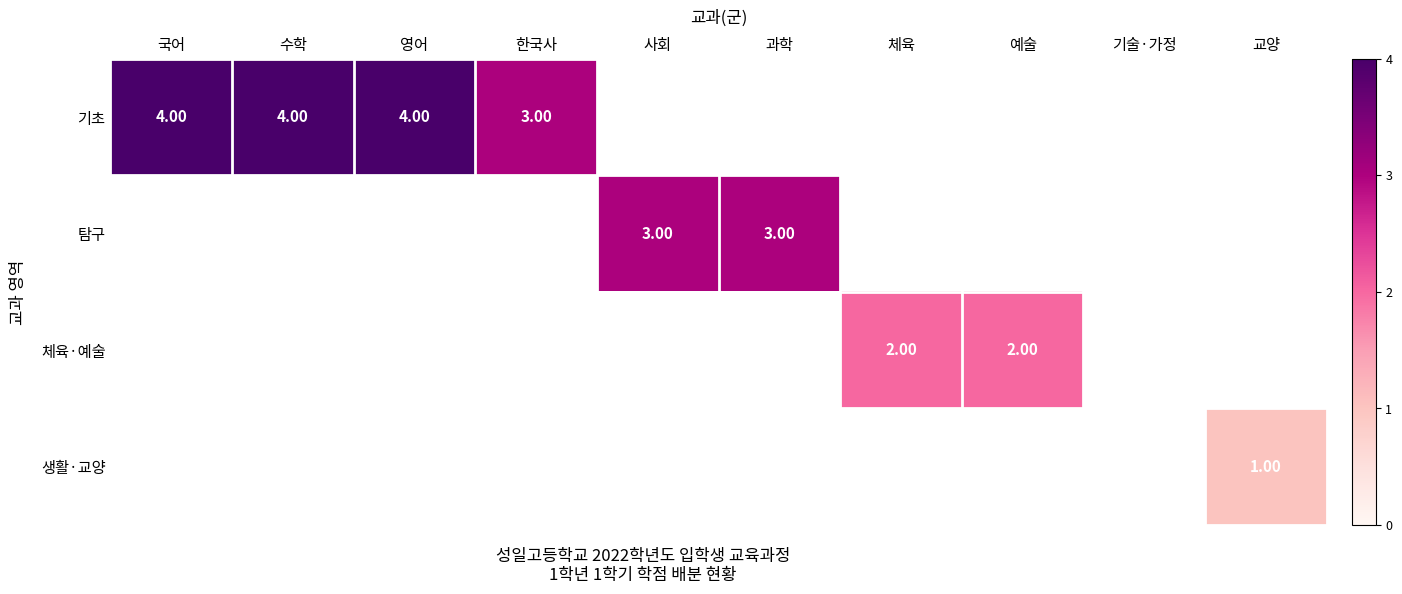

Is it true that 탐구 equals 3.0 at 사회?

True